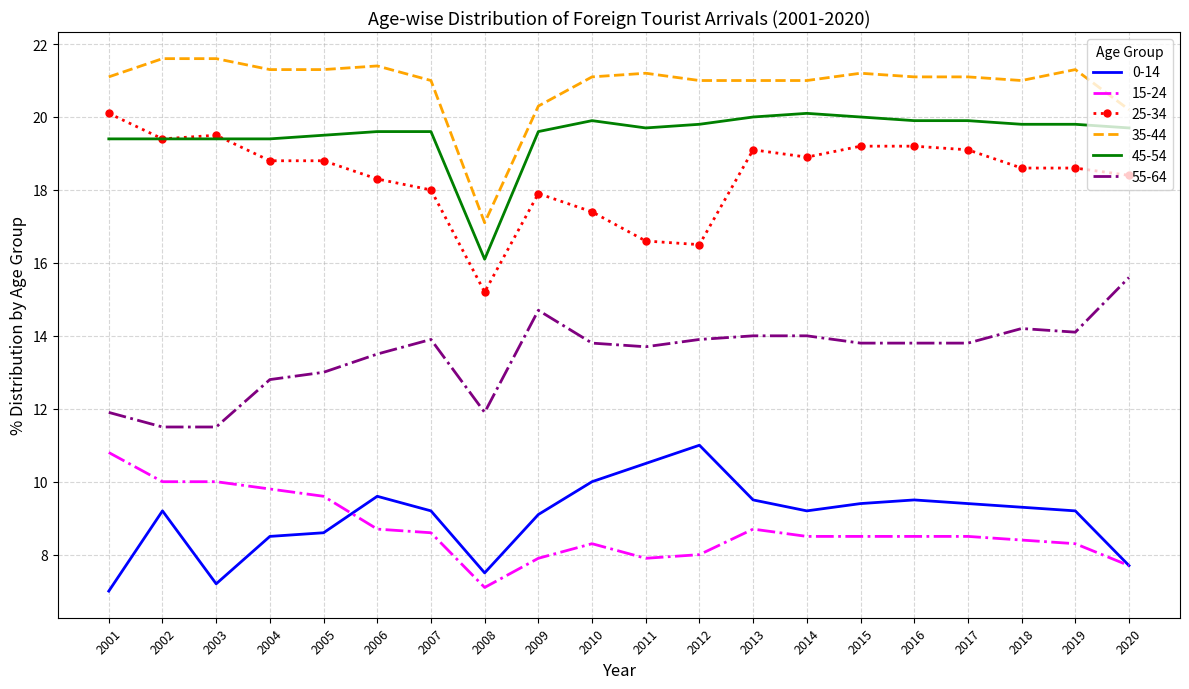

Is it true that 55-64 equals 12.8 at 2004?

True